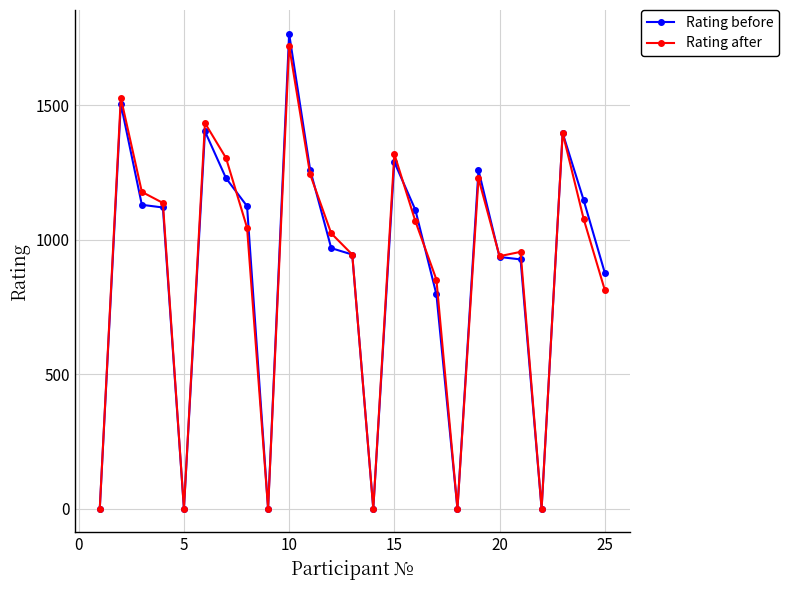

True or false: Rating after has more than 0 interior local peaks.

True